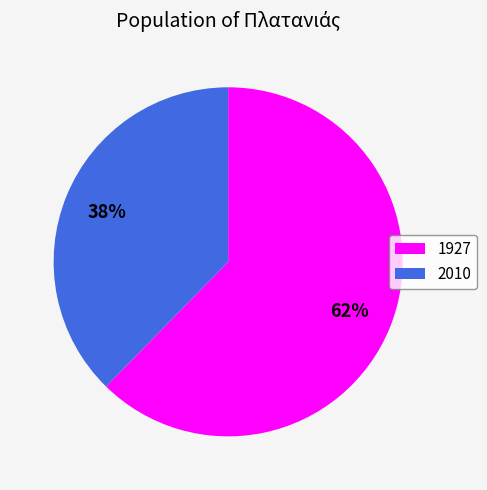

Does 1927 account for over 50% of the chart?

Yes